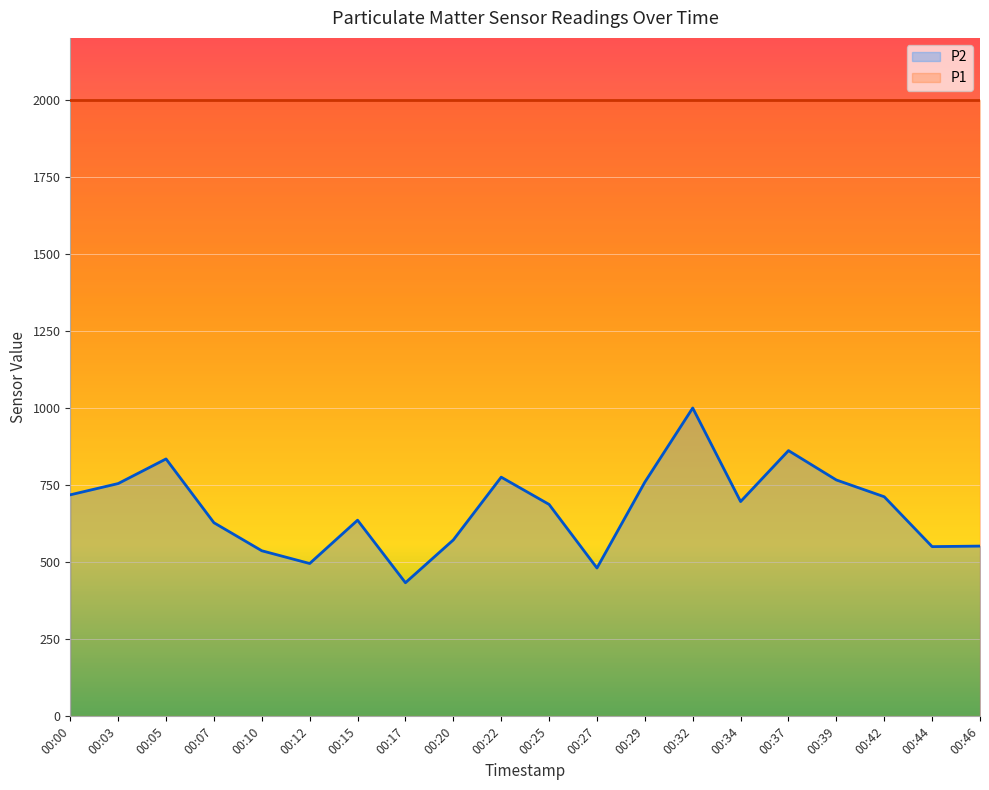

What is the sum of the values at 00:10 and 00:17?

970.2